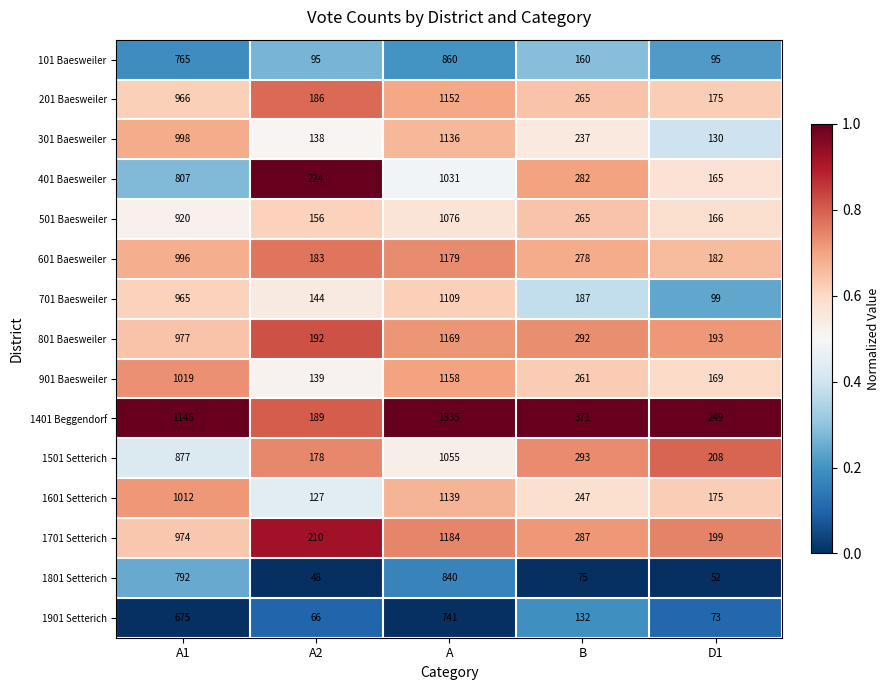

Where does the 701 Baesweiler series first go above 187?

A1